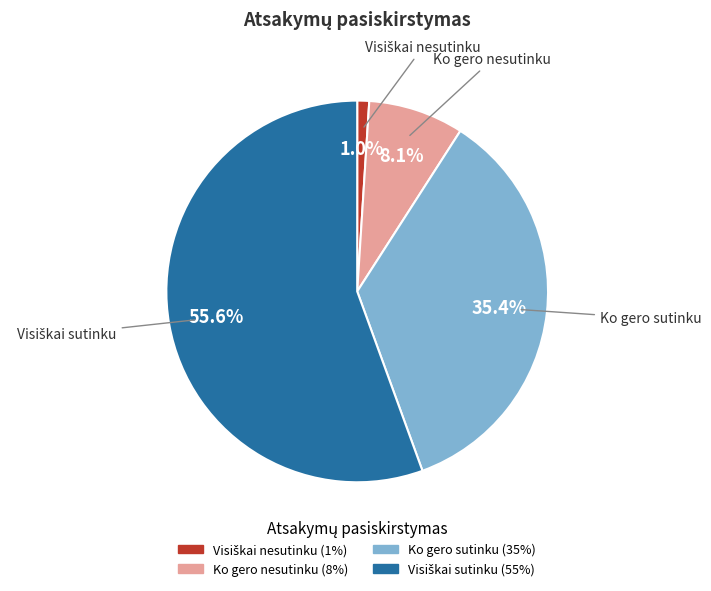

Does any single category account for the majority?

Yes